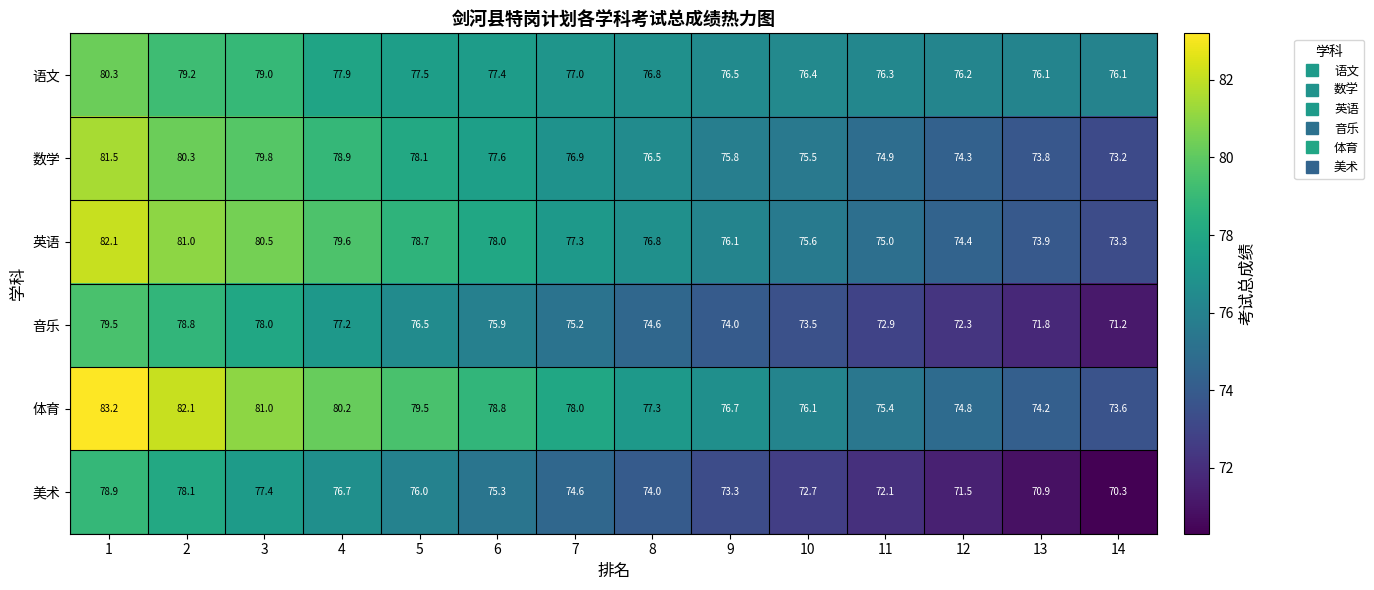

What is the difference between the highest and lowest values at 3?

3.6